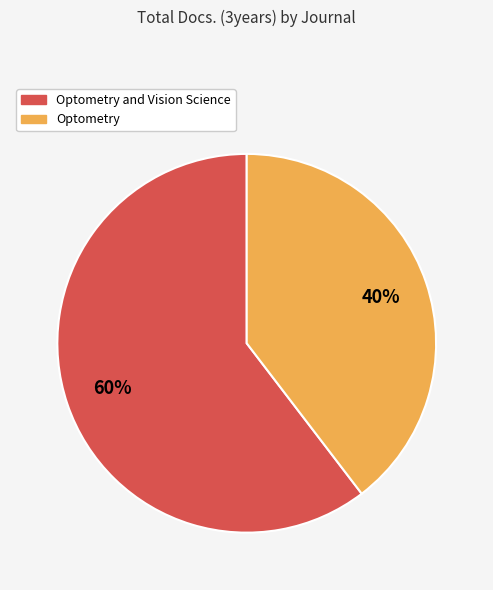

How many segments does this pie chart have?

2